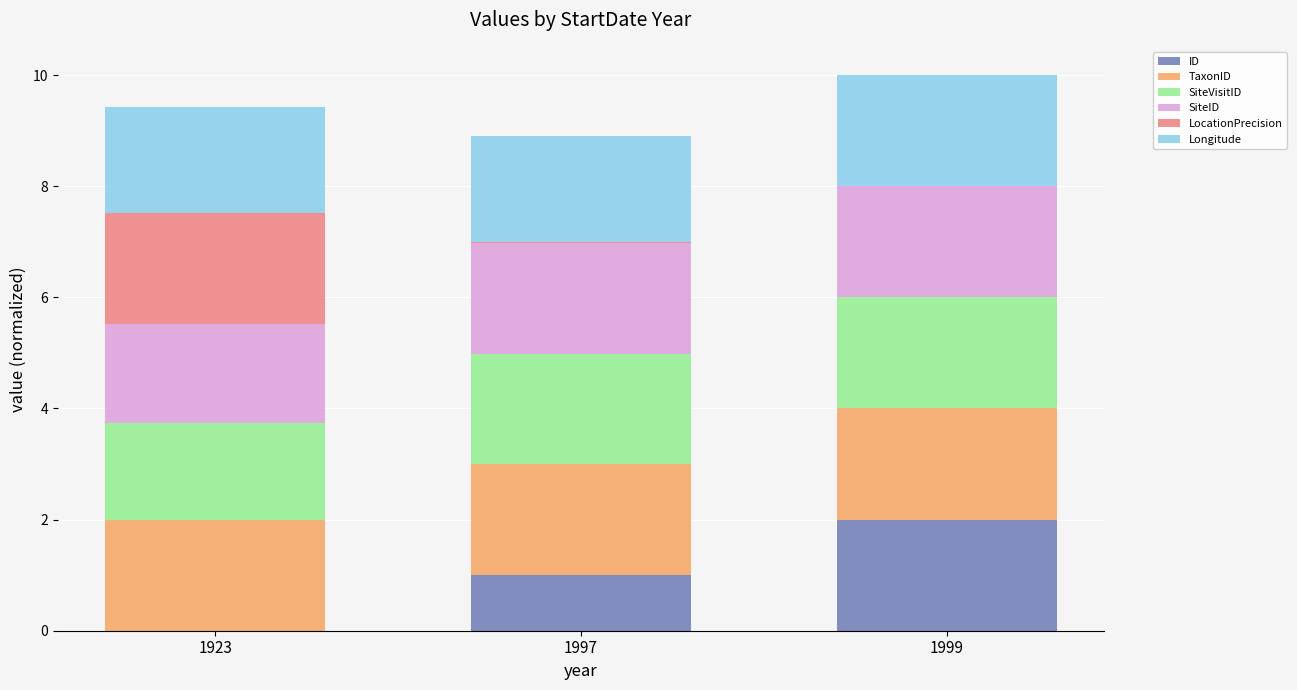

Are the bars horizontal?

No